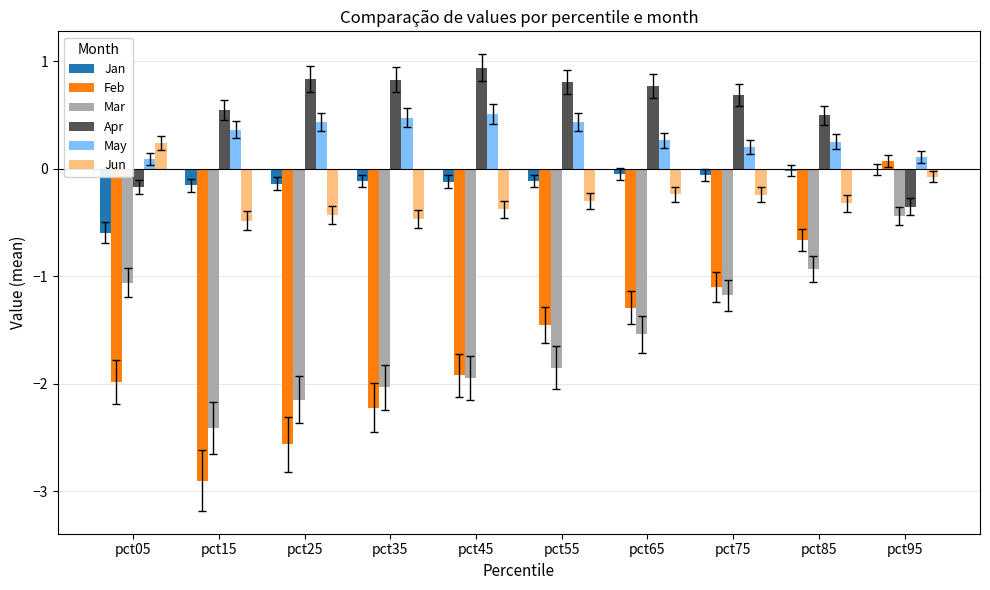

At which category is the sum across all series the highest?

pct95